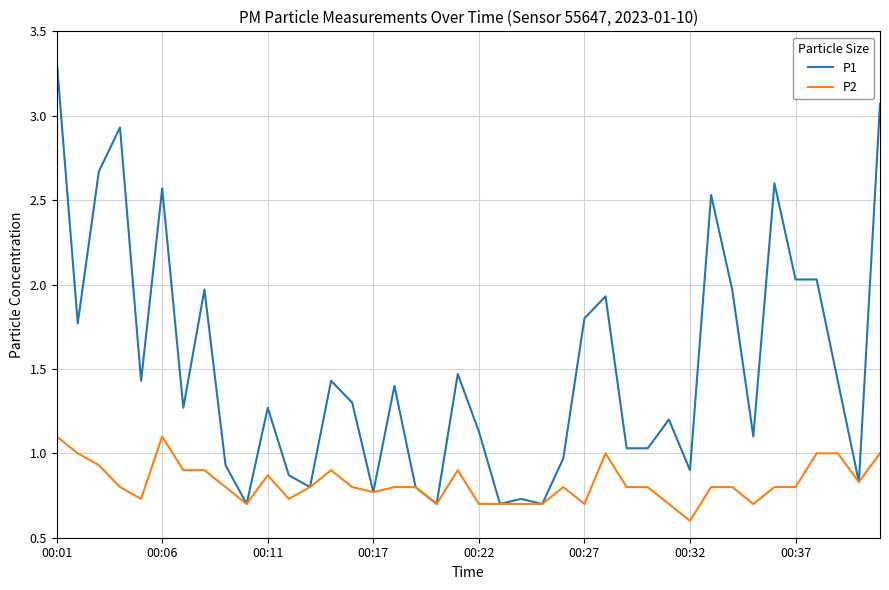

Which series has the largest range (max minus min)?

P1